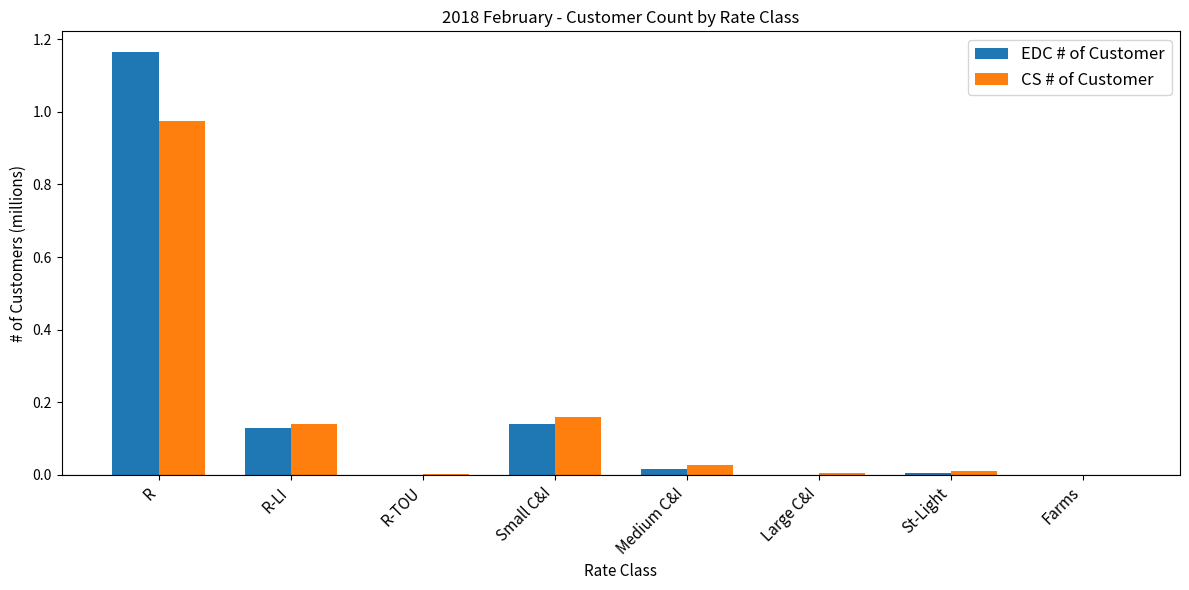

True or false: CS # of Customer has a value of 0.0 at Farms.

True